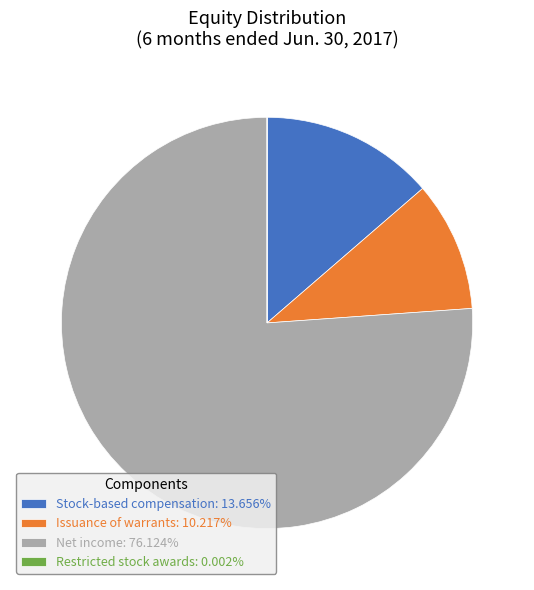

Is it true that Net income is 68% of the pie?

False